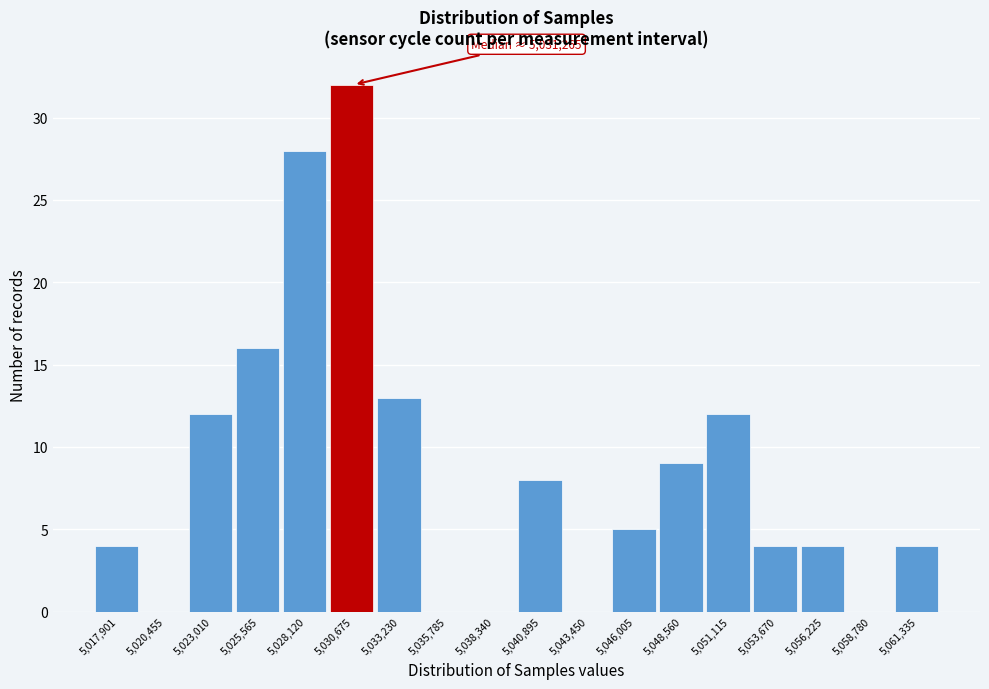

Reading left to right, what are all the values shown in this chart?

5,017,901=4	5,020,455=0	5,023,010=12	5,025,565=16	5,028,120=28	5,030,675=32	5,033,230=13	5,035,785=0	5,038,340=0	5,040,895=8	5,043,450=0	5,046,005=5	5,048,560=9	5,051,115=12	5,053,670=4	5,056,225=4	5,058,780=0	5,061,335=4